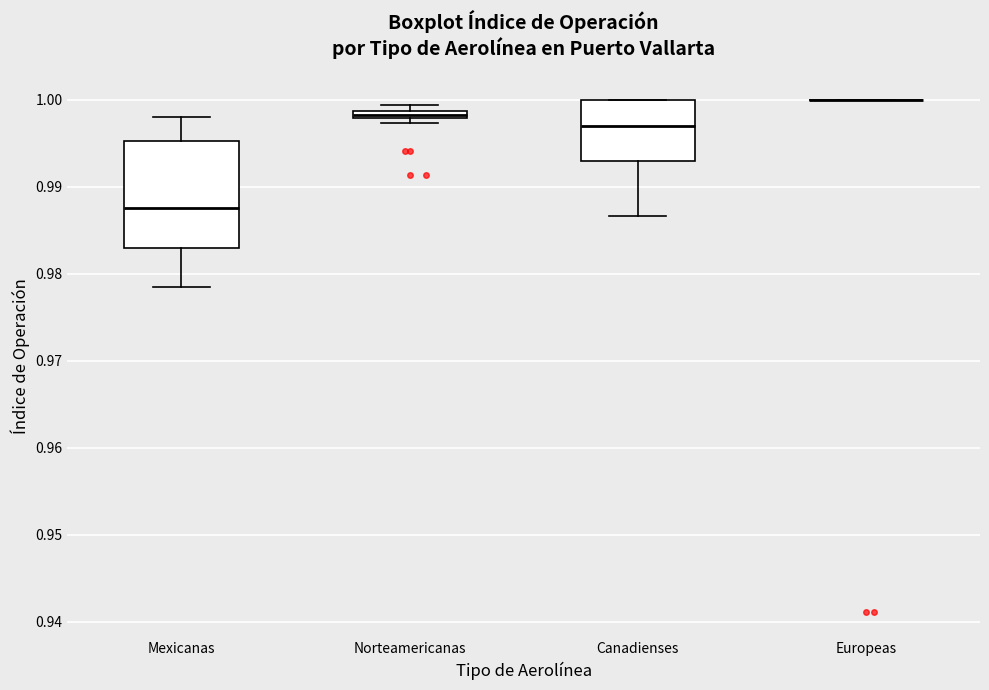

Comparing the boxes themselves (not the whiskers), which one is the tallest?

Mexicanas